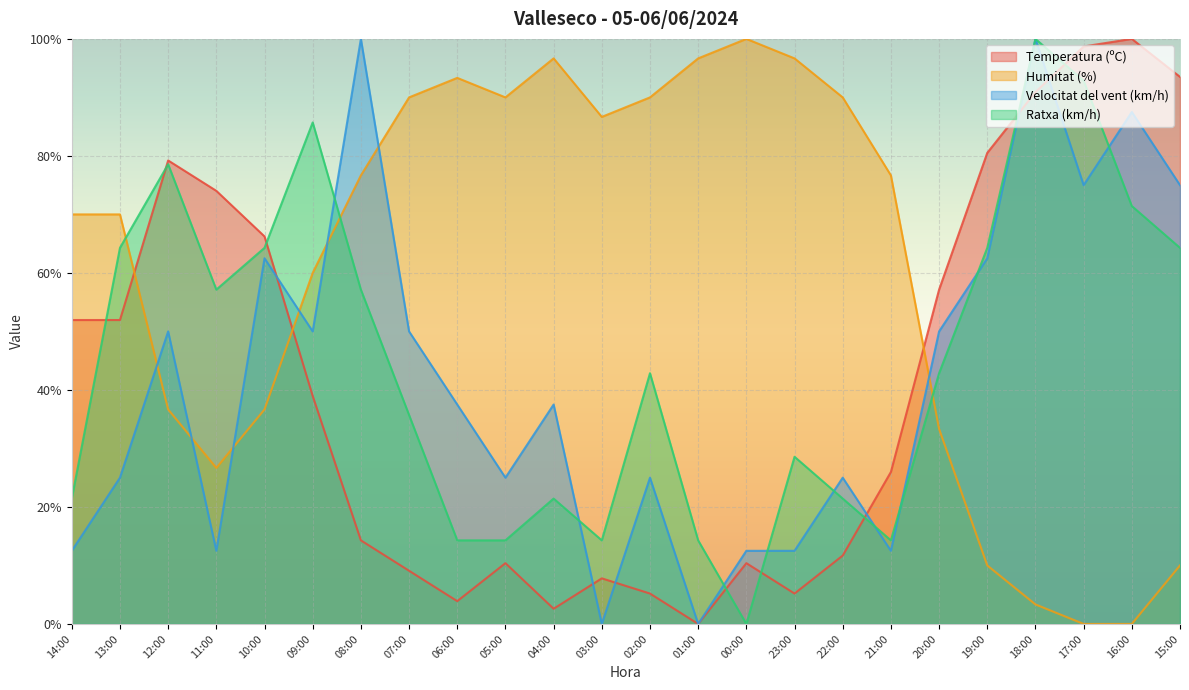

Rank the categories by Humitat (%) value from highest to lowest.

00:00, 04:00, 01:00, 23:00, 06:00, 07:00, 05:00, 02:00, 22:00, 03:00, 08:00, 21:00, 14:00, 13:00, 09:00, 12:00, 10:00, 20:00, 11:00, 19:00, 15:00, 18:00, 17:00, 16:00